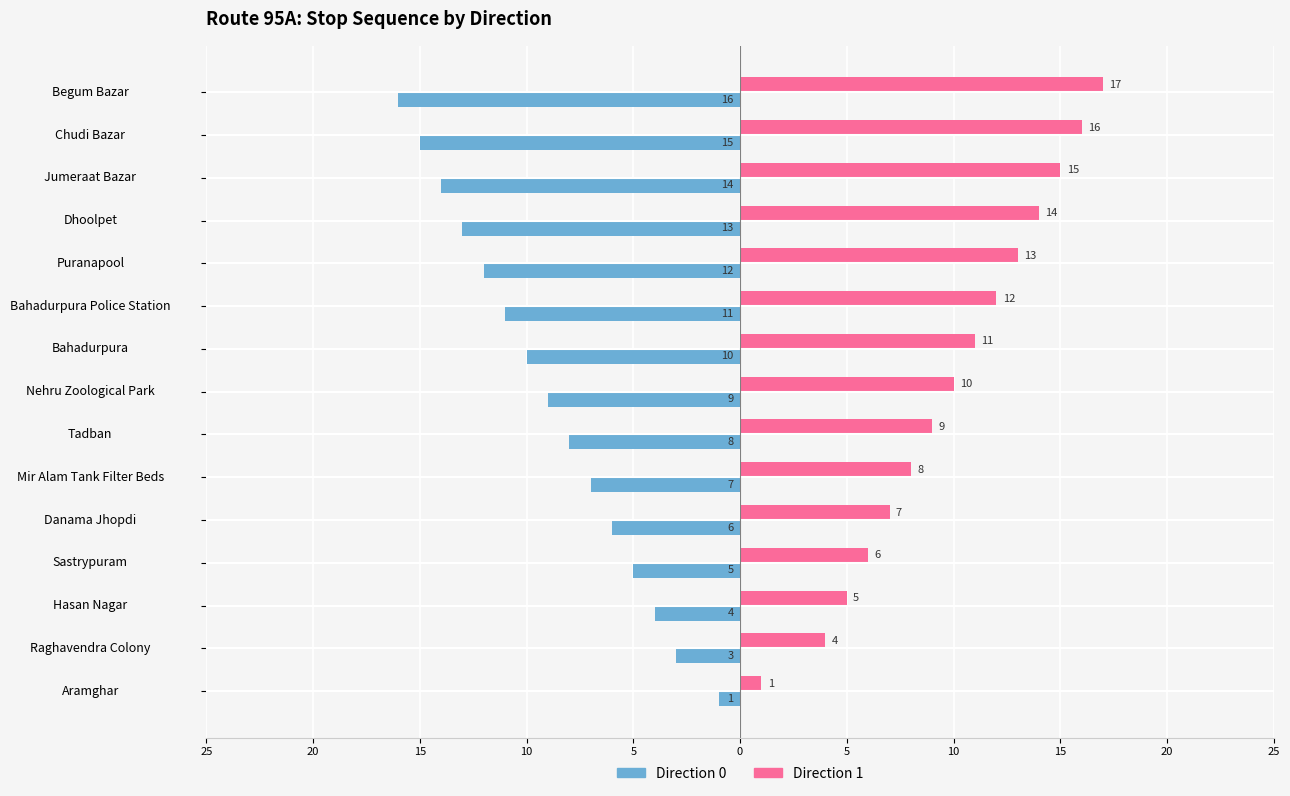

What is the lowest value of the Direction 1 series?

1